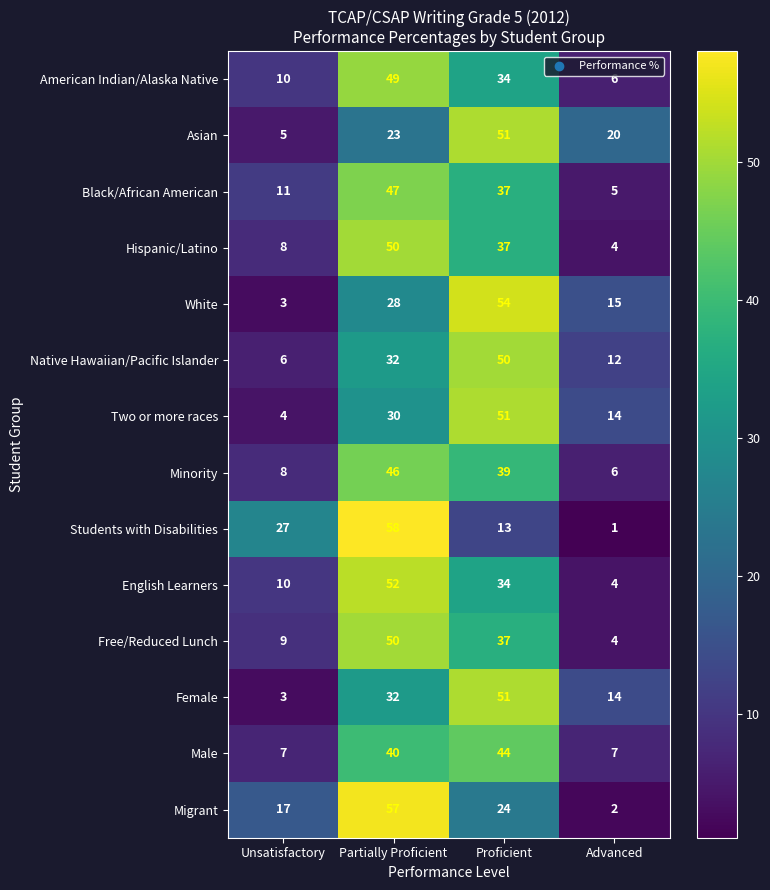

Where is Free/Reduced Lunch nearest to the value 27?

Proficient